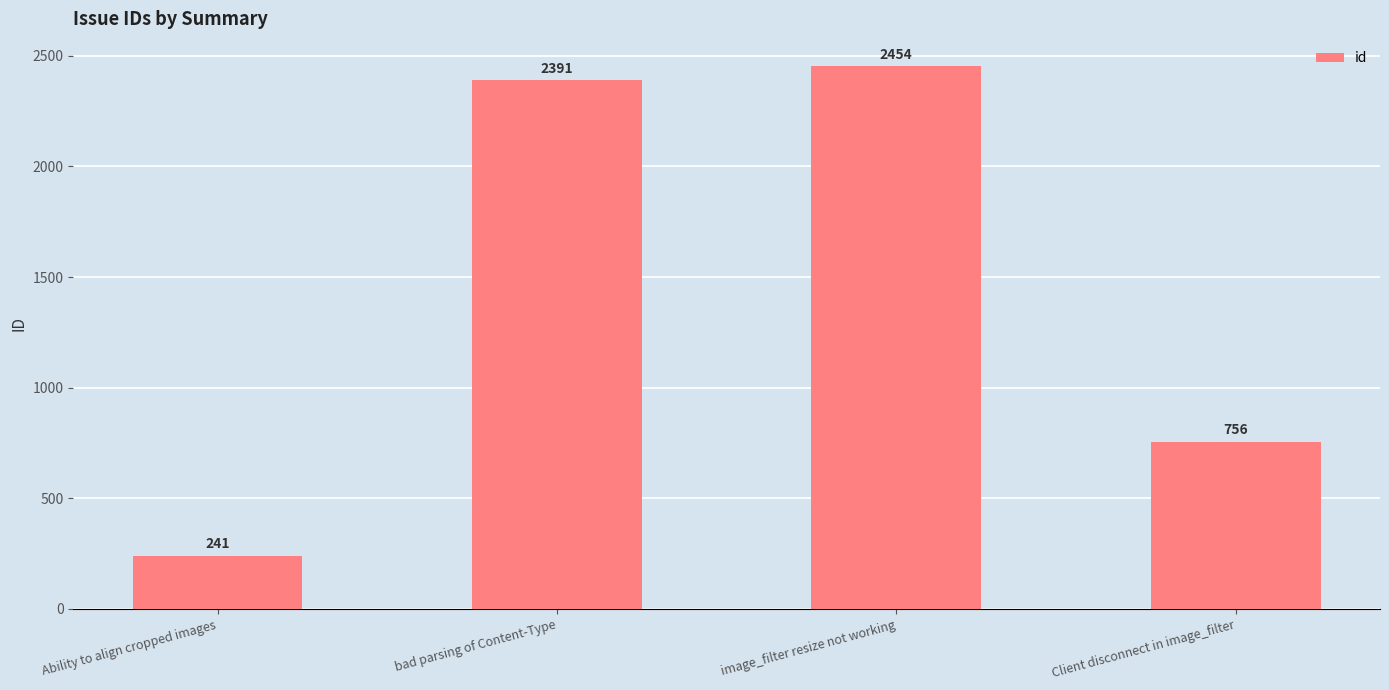

Between image_filter resize not working and bad parsing of Content-Type, which is larger?

image_filter resize not working